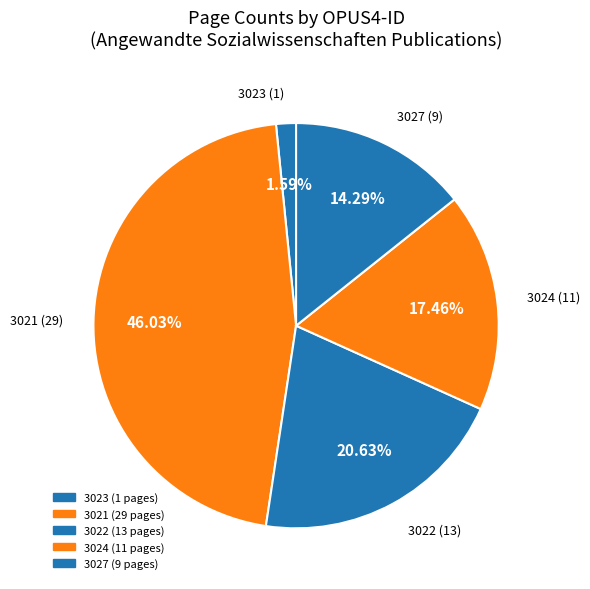

To the nearest percent, what percentage of the pie is 3027?

14%